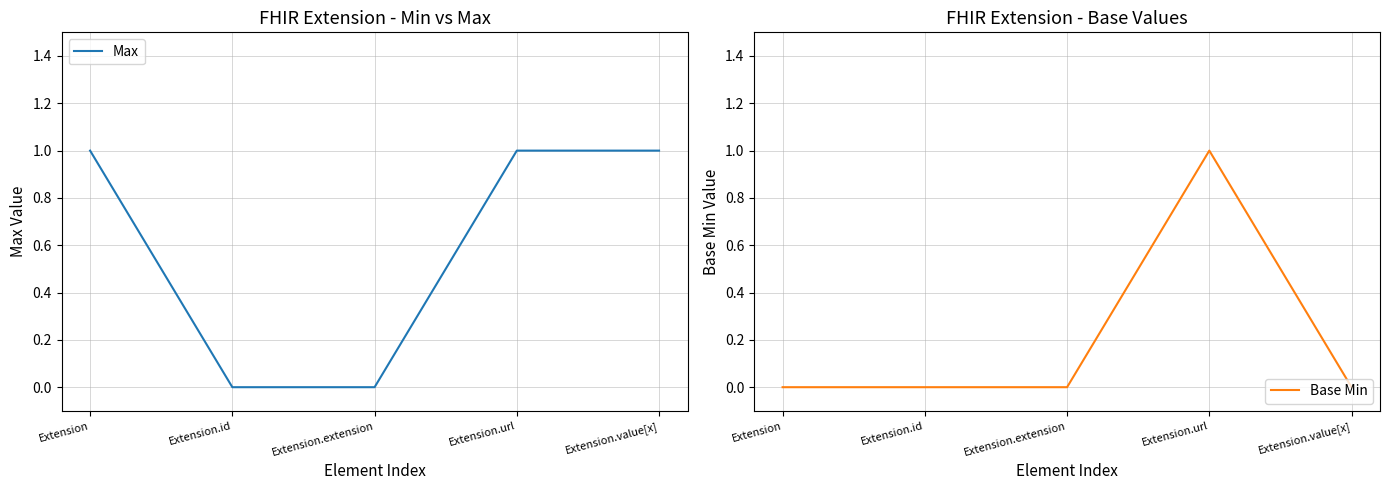

What are all the series names shown in the legend?

Max, Base Min